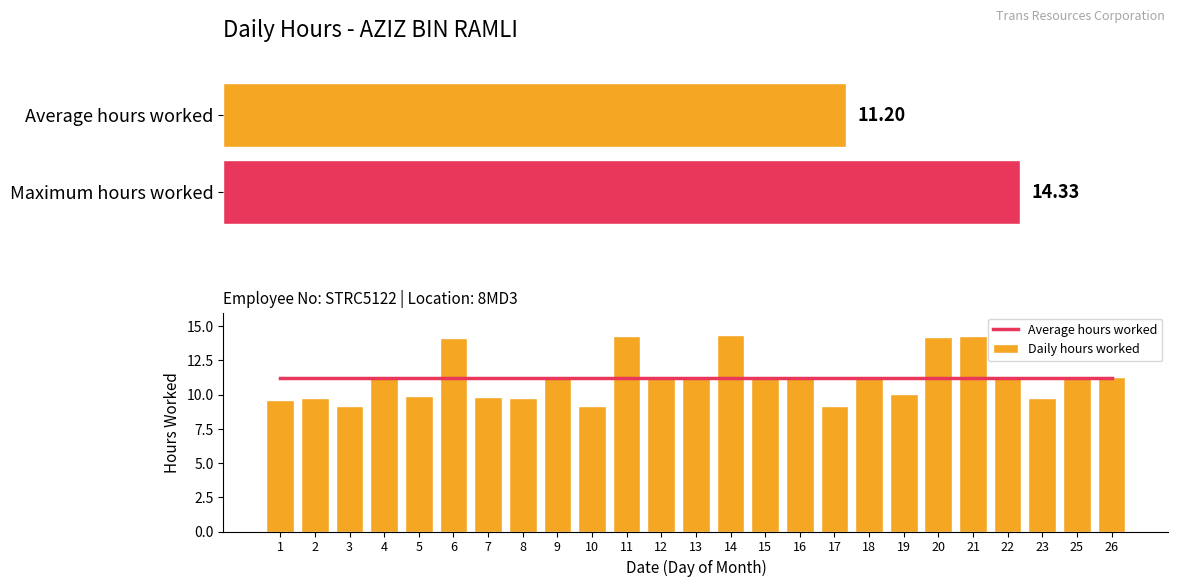

Where is Average hours worked nearest to the value 11?

1